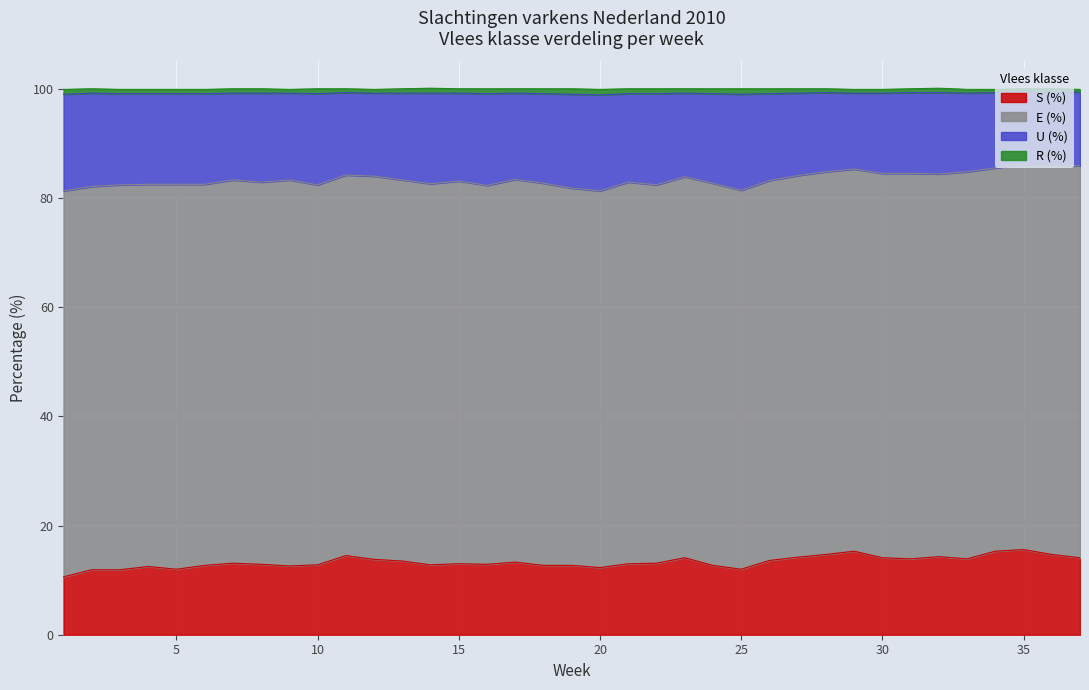

What is the highest value of the S (%) series?

15.6